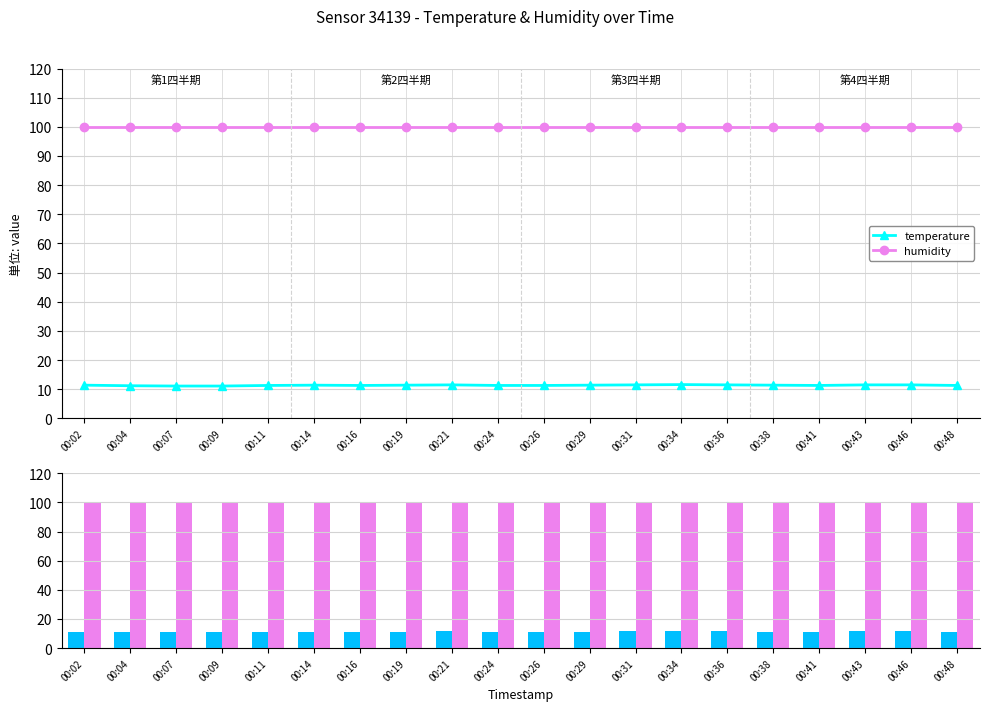

Read the temperature value at 00:46.

11.5